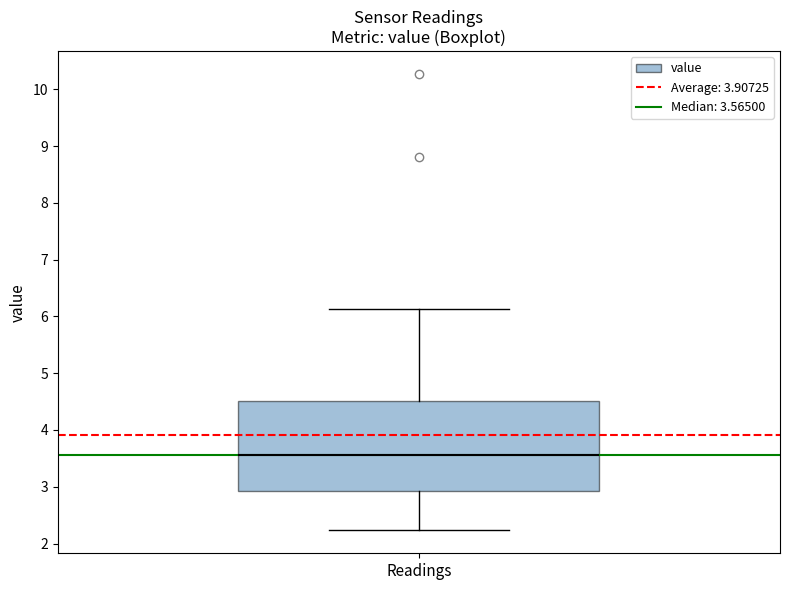

Transcribe this box plot: give where the median line is, the range the box spans, and where the two whiskers end, as read against the y-axis. The values are not printed on the chart, so give them approximately, as read against the axis.

median 3.6, box 2.9 to 4.5, whiskers 2.2 to 6.1